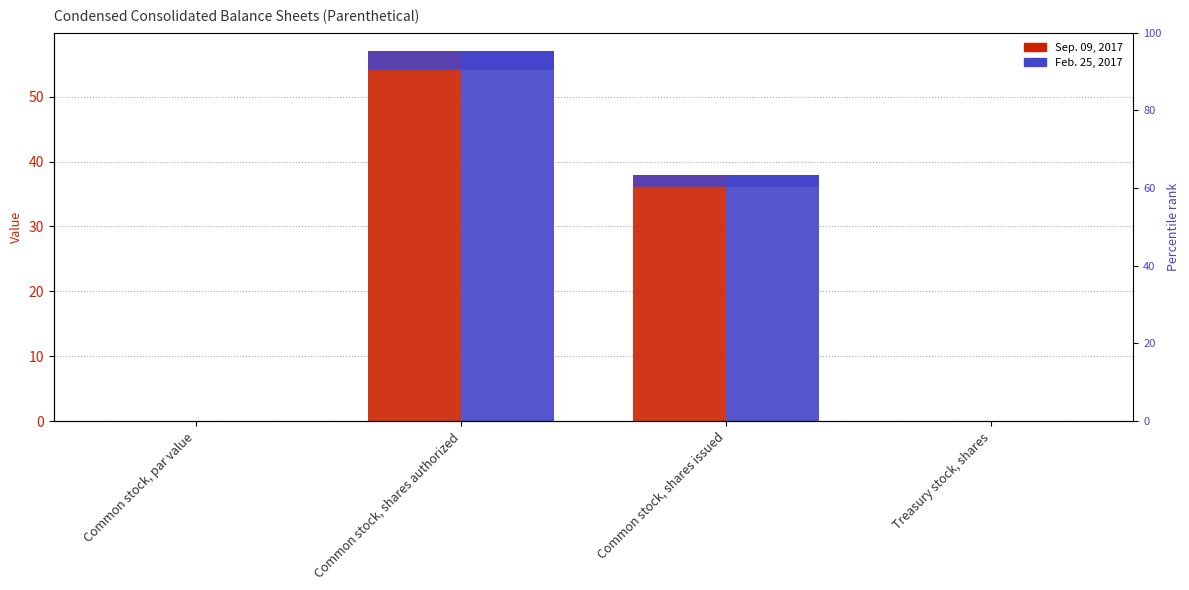

How many groups of bars are there?

4